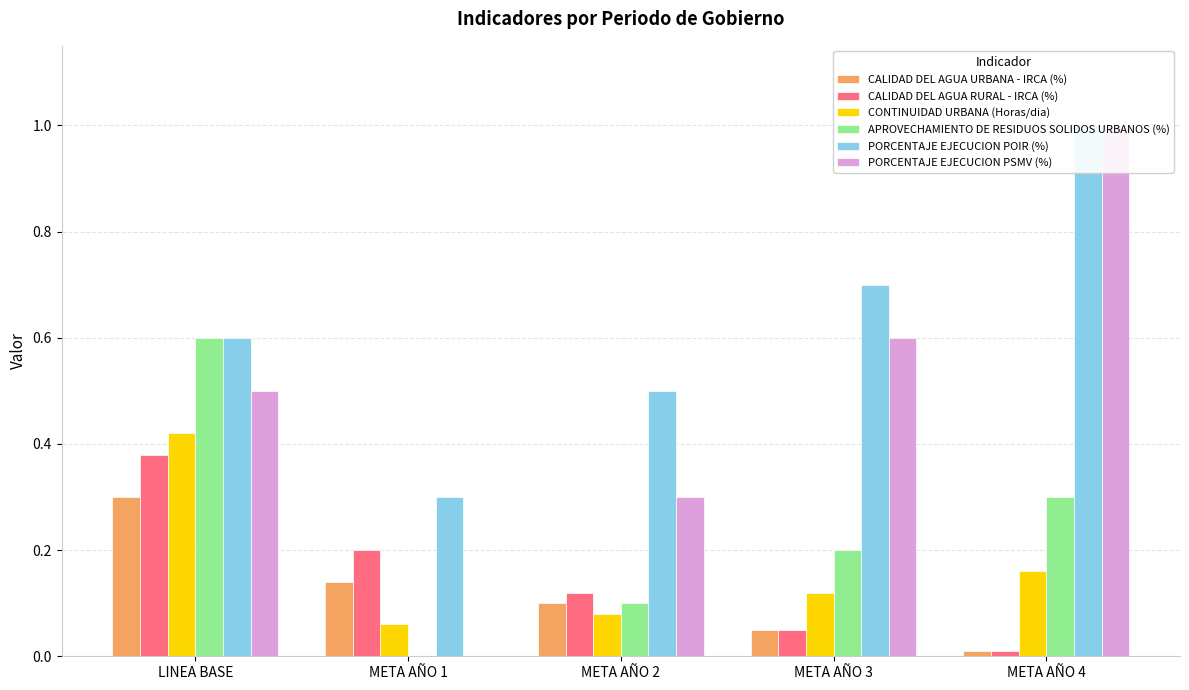

Which series has the largest range (max minus min)?

PORCENTAJE EJECUCION PSMV (%)